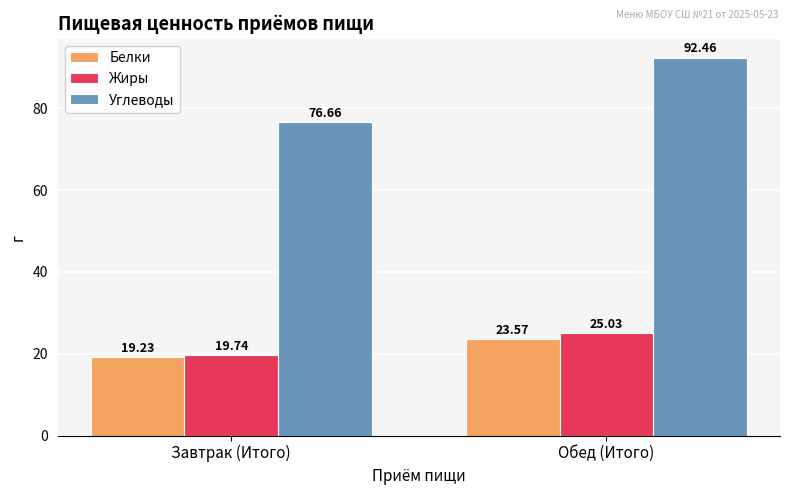

What is the label of the 2nd bar from the left?

Обед (Итого)